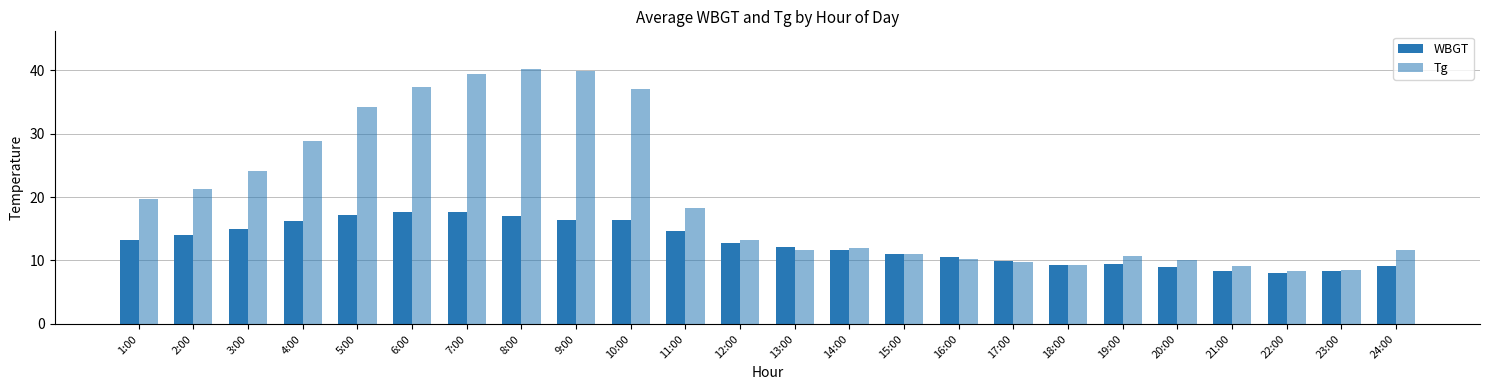

List the series in order of their overall mean, lowest first.

WBGT, Tg